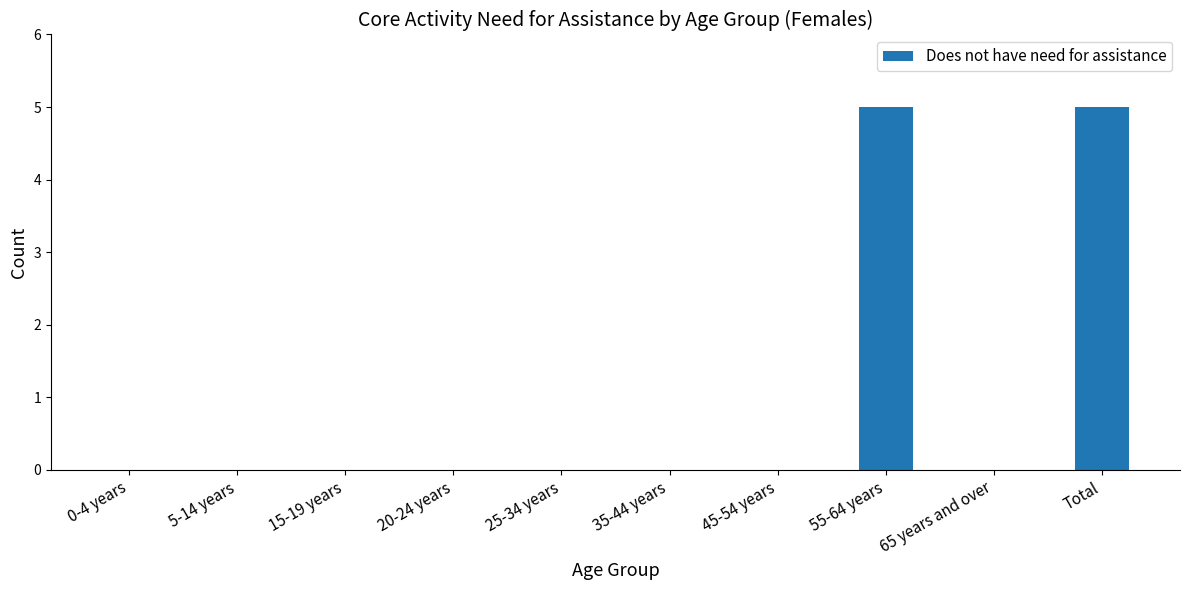

What is the maximum value shown in the chart?

5